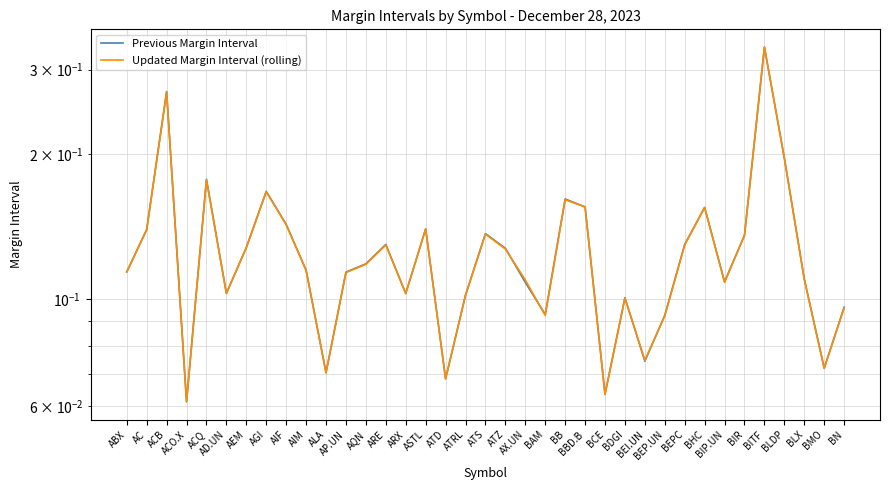

Count the number of categories in the chart.

37